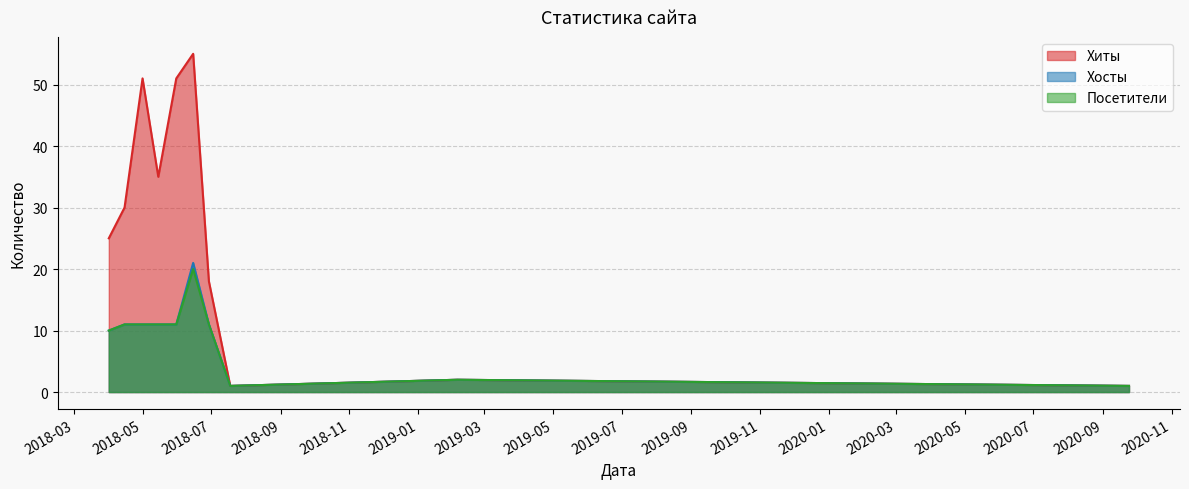

At how many categories does at least one series exceed 47?

3